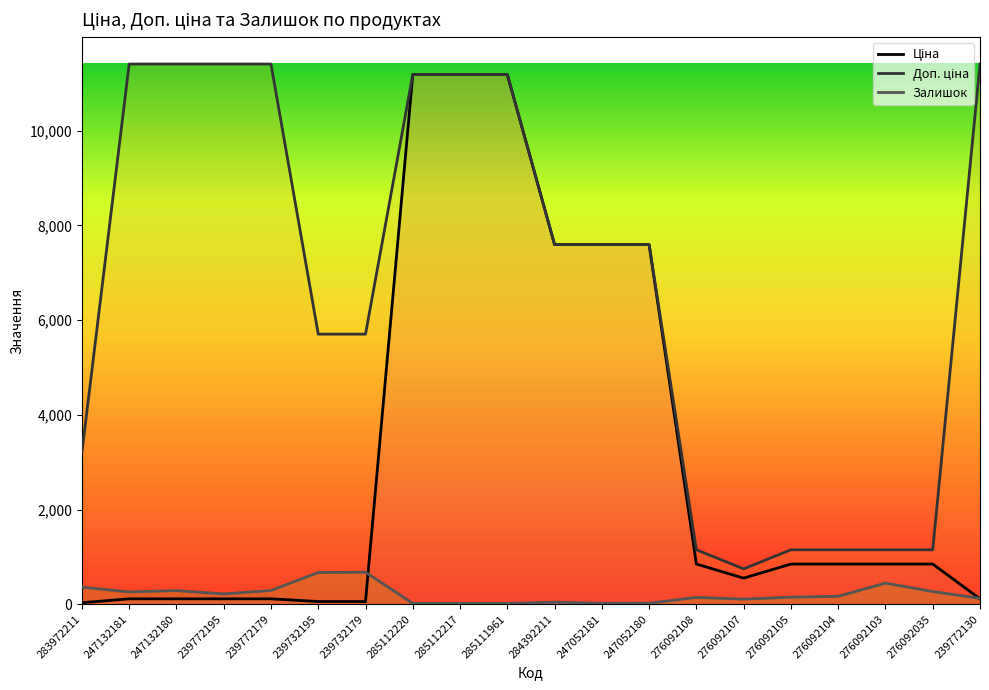

How many data points in Залишок are above 167?

9